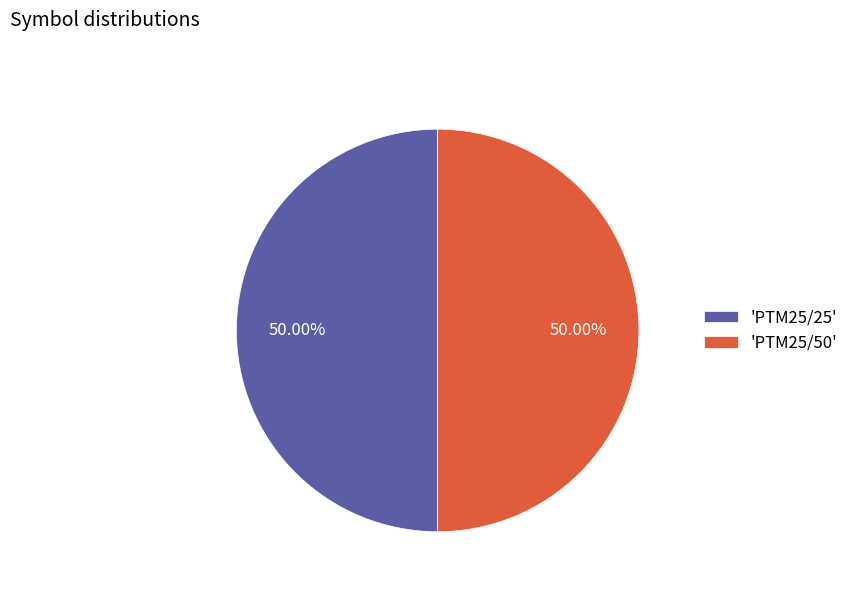

What is the ratio of the value at 'PTM25/50' to the value at 'PTM25/25'?

1.0